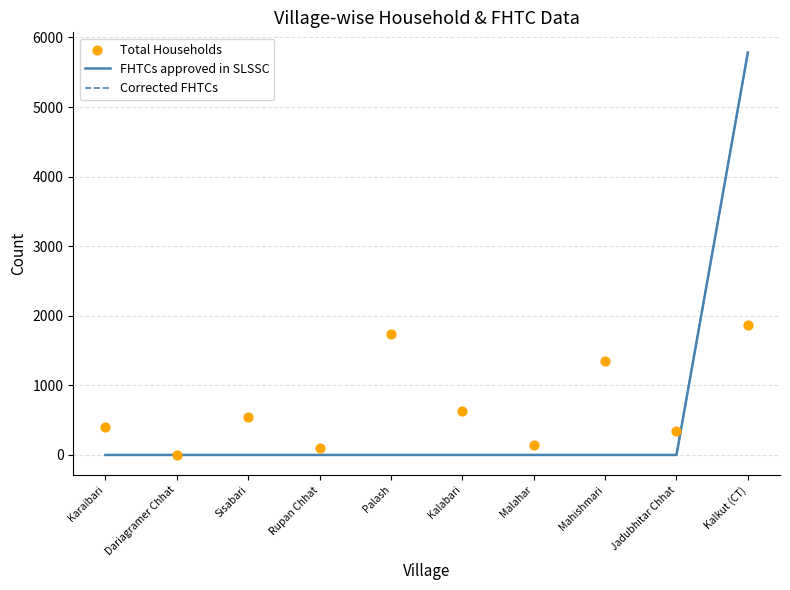

What are all the series names shown in the legend?

FHTCs approved in SLSSC, Corrected FHTCs, Total Households